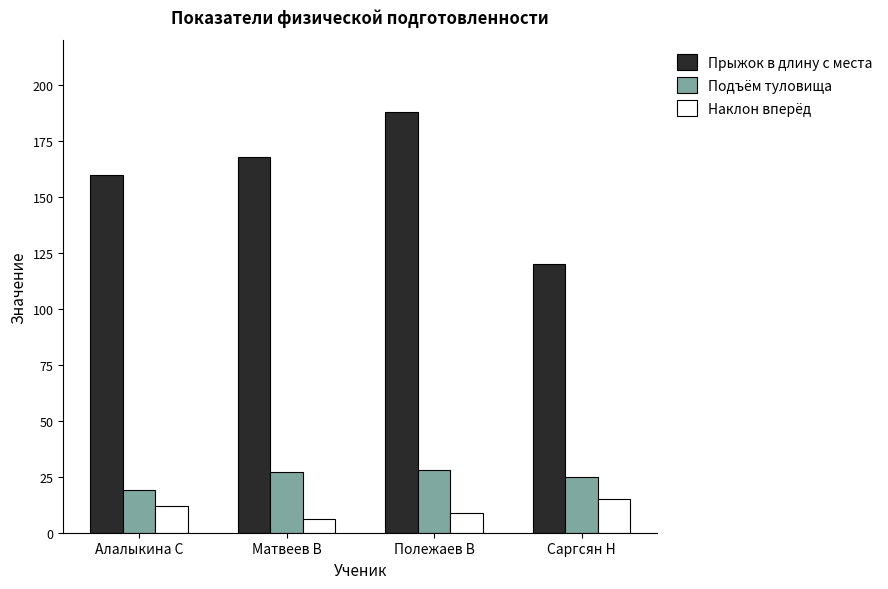

At which category is the sum across all series the highest?

Полежаев В